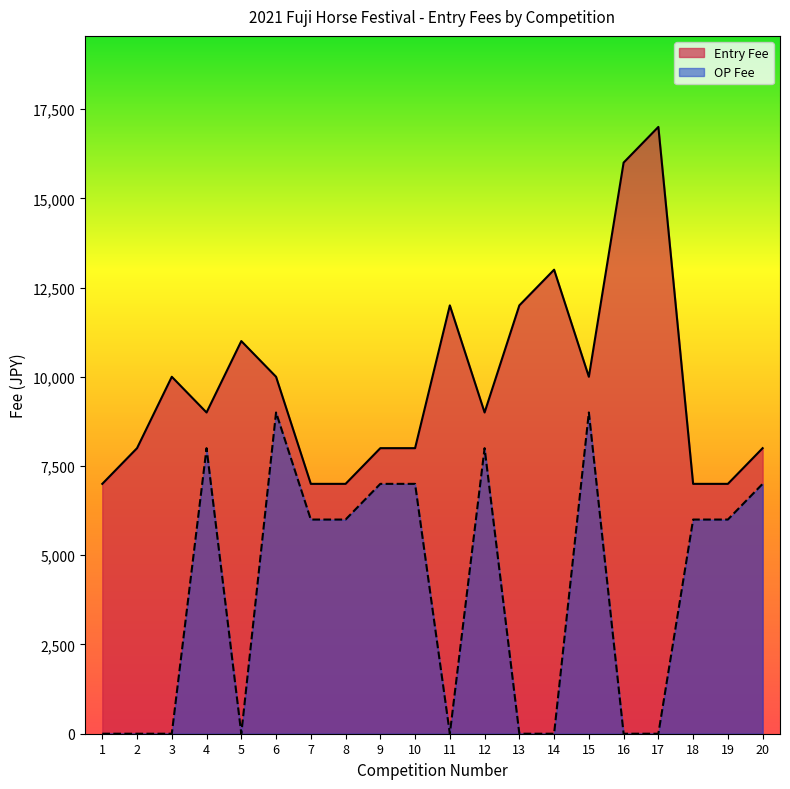

What are all the series names shown in the legend?

Entry Fee, OP Fee